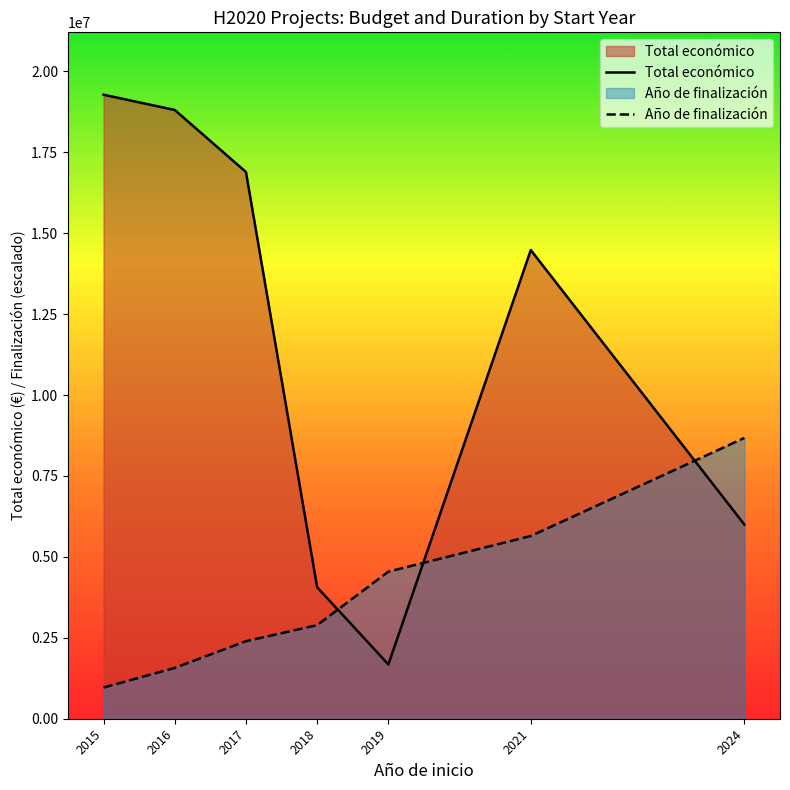

Reading right to left, what are all the values shown in this chart?

Total económico: 5997613.0	14478715.0	1676621.0	4062035.0	16889682.0	18805802.0	19276201.0
Año de finalización: 8674290.5	5645173.1	4543675.9	2891430.1	2395756.4	1569633.5	963810.1